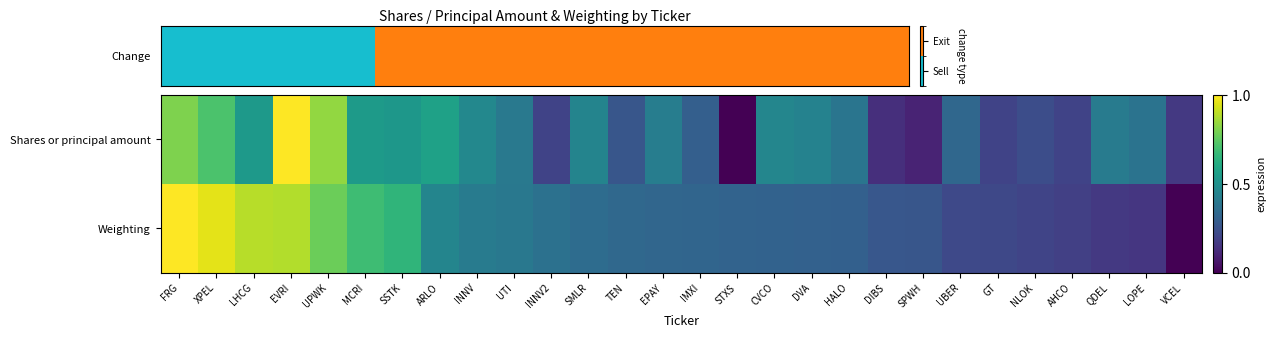

Which label corresponds to the smallest value in the chart?

STXS